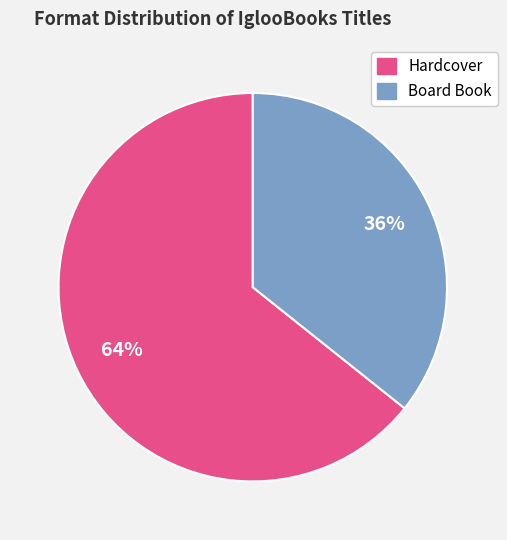

To the nearest percent, what is the average slice percentage?

50%